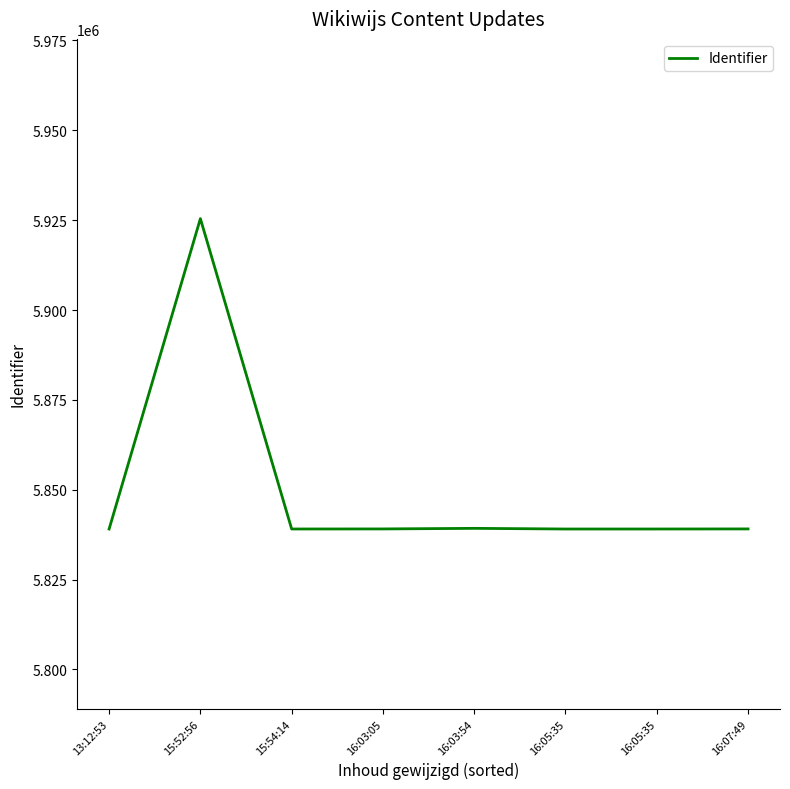

What is the average value?

5849900